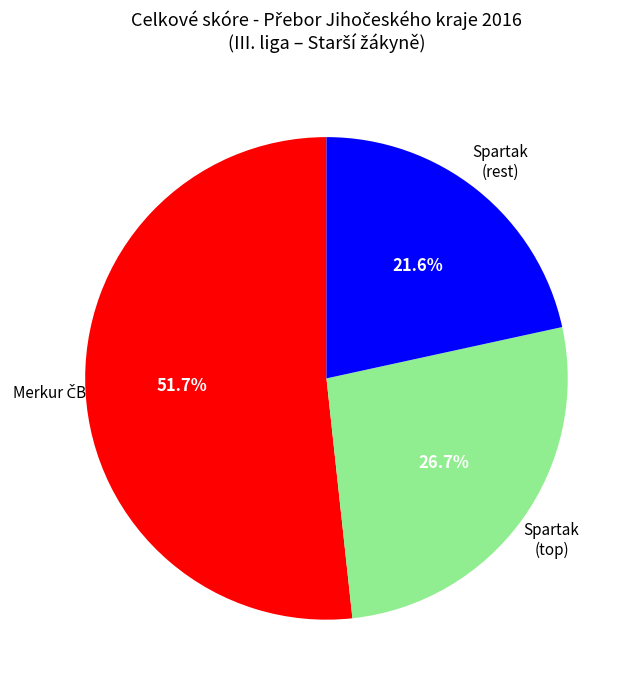

Is there a majority slice in this chart?

Yes